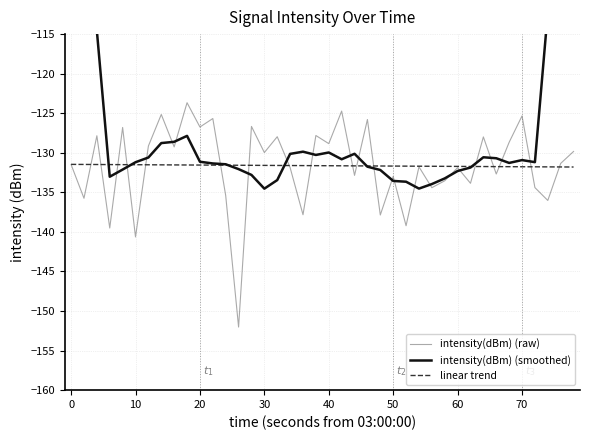

What is the lowest value of the intensity(dBm) (raw) series?

-152.0